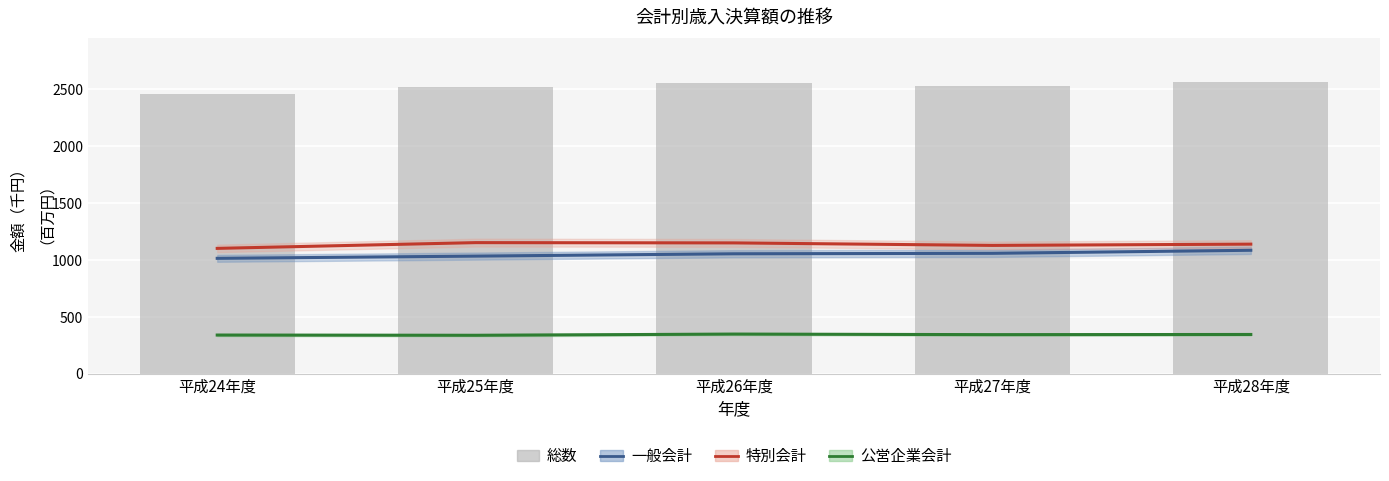

At which label does 総数 reach its minimum?

平成24年度